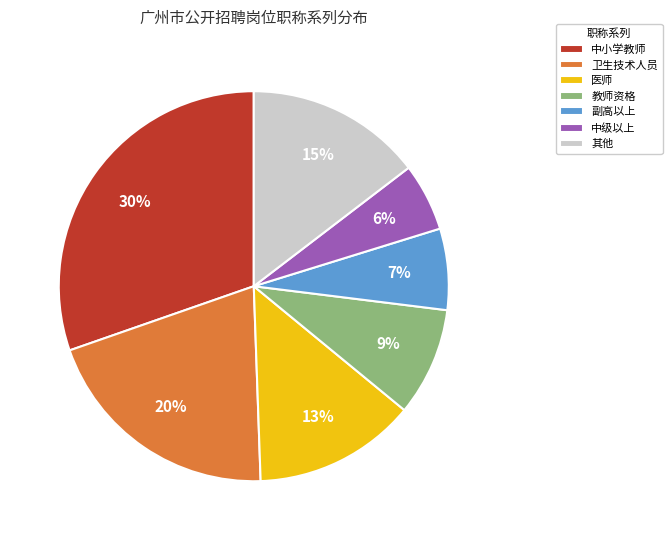

To the nearest percent, what is the average slice percentage?

14%